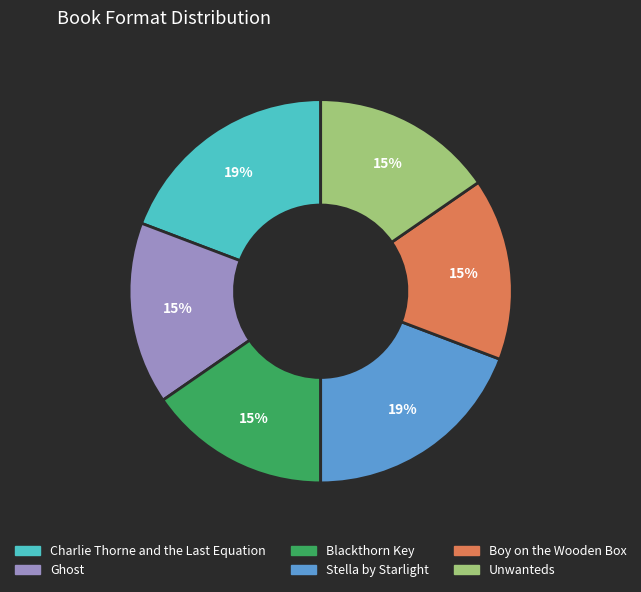

The Blackthorn Key slice represents 15% of the pie. True or false?

True